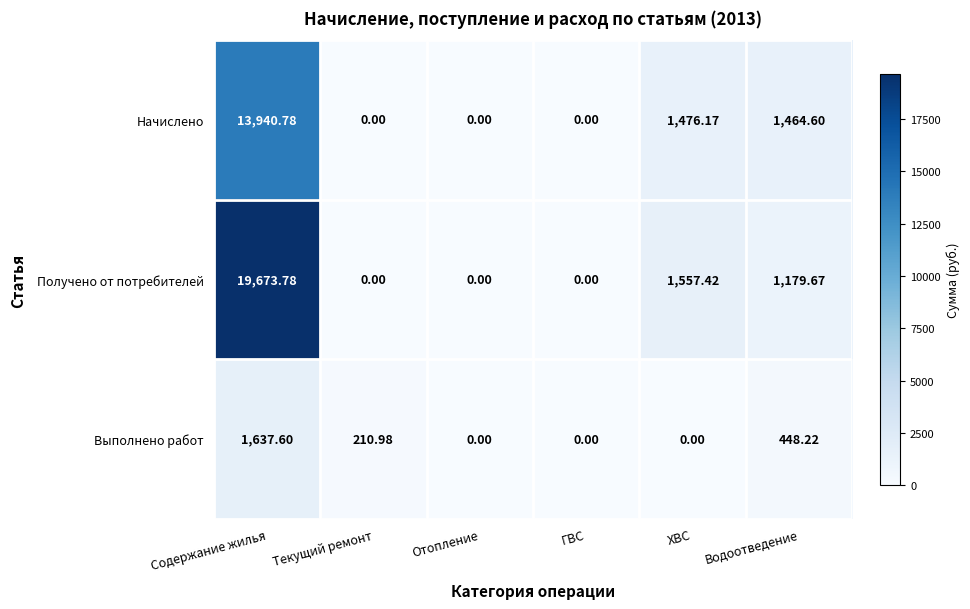

Between ХВС and Водоотведение, which series saw the biggest shift?

Выполнено работ